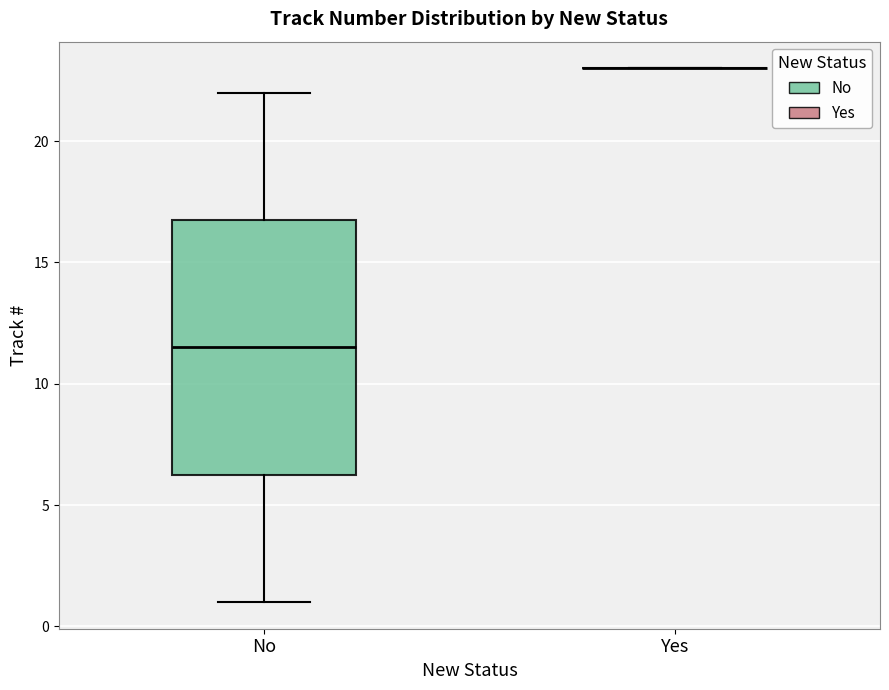

Reading left to right, read every box against the y-axis: the position of its median line, the range the box covers, and the ends of its whiskers. The values are not printed on the chart, so give them approximately, as read against the axis.

No: median 11.5, box 6.5 to 17.0, whiskers 1.0 to 22.0
Yes: box collapsed to a line at 23.0, whiskers 23.0 to 23.0